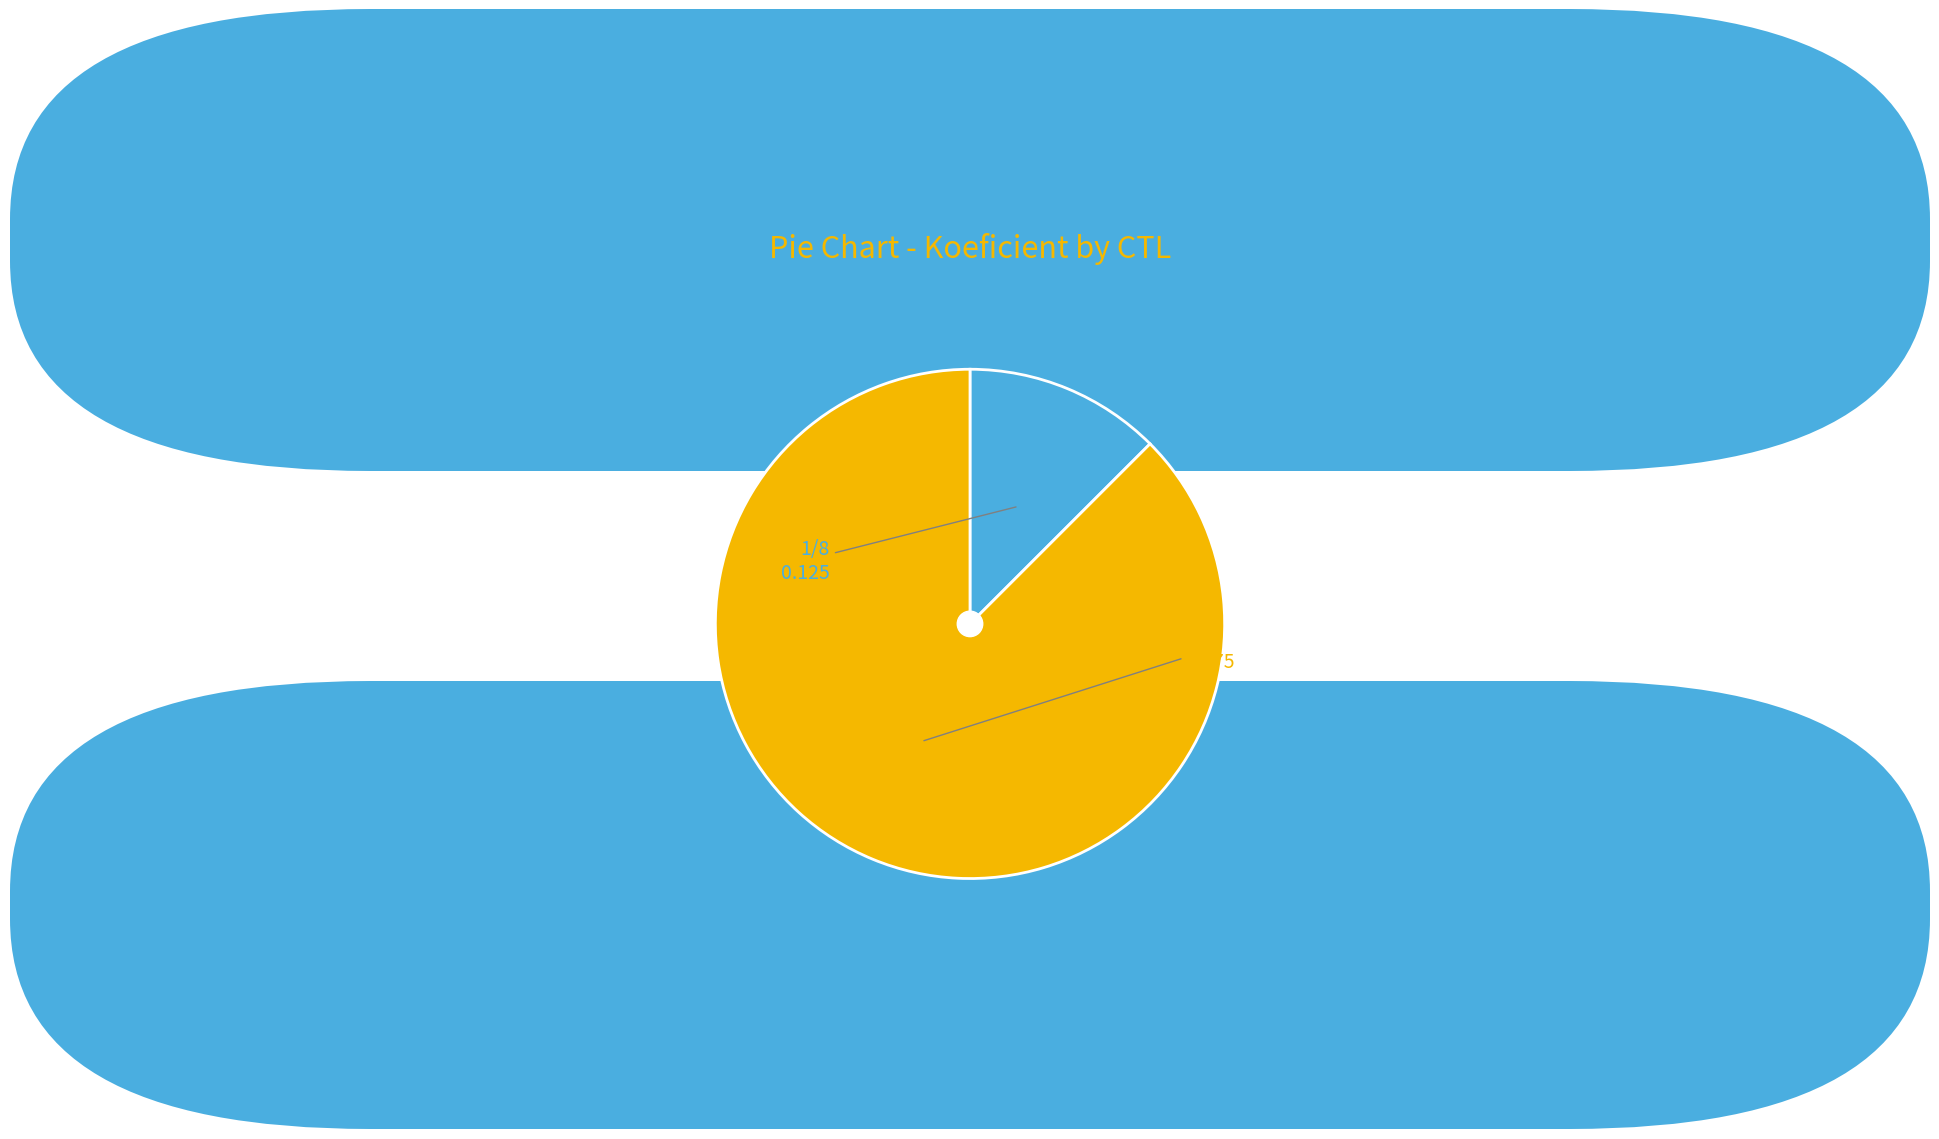

Is there a majority slice in this chart?

Yes